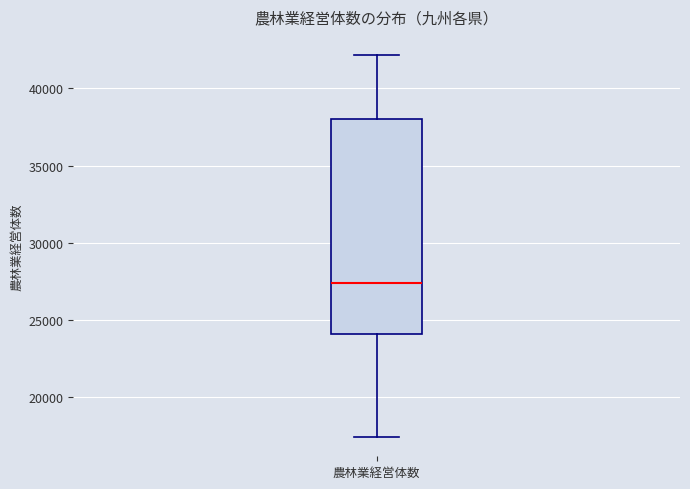

Read this box plot against the y-axis: the position of the median line, the range covered by the box, and the ends of both whiskers. The values are not printed on the chart, so give them approximately, as read against the axis.

median 27500, box 24000 to 38000, whiskers 17500 to 42000